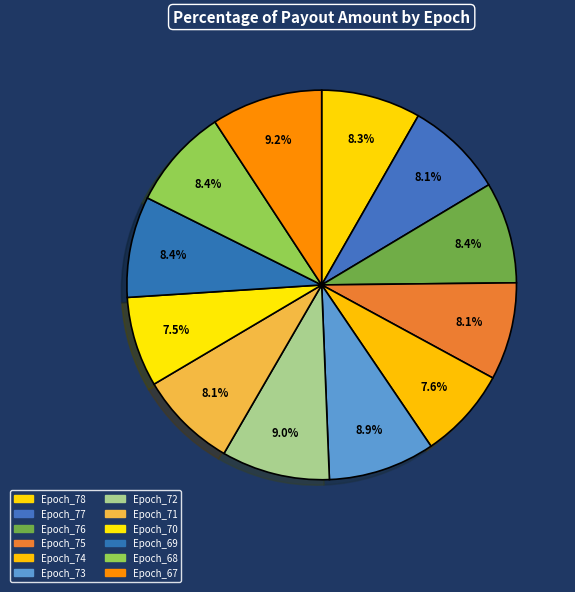

Is there a majority slice in this chart?

No